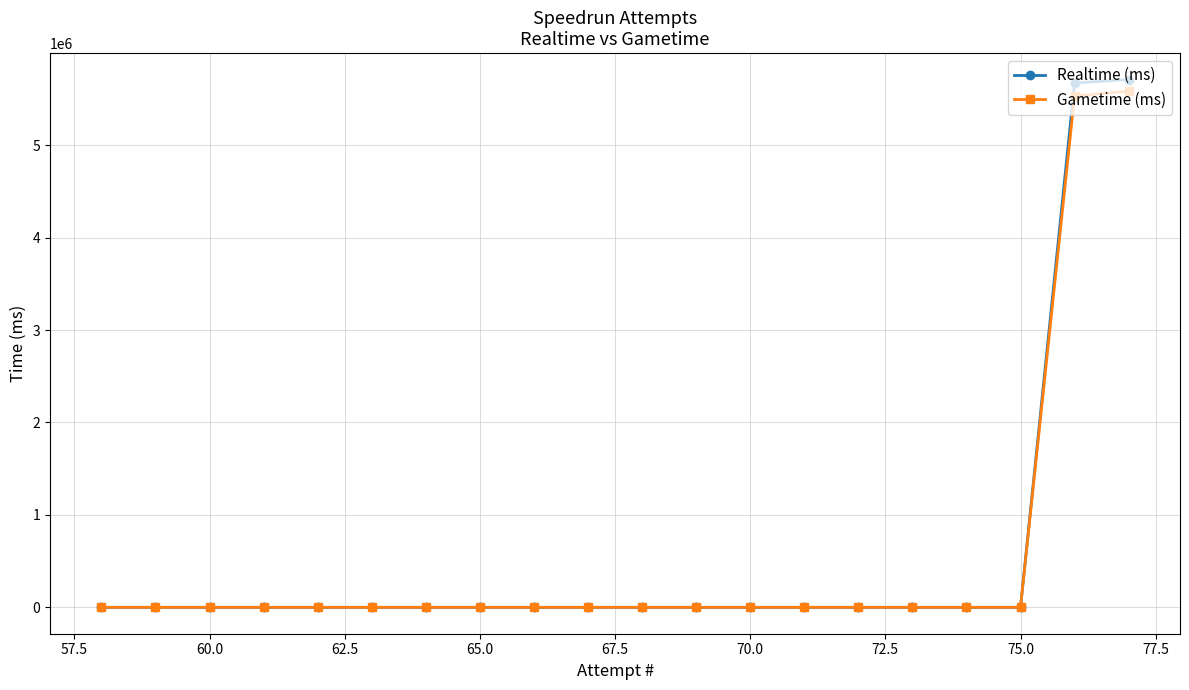

Which series has the largest range (max minus min)?

Realtime (ms)